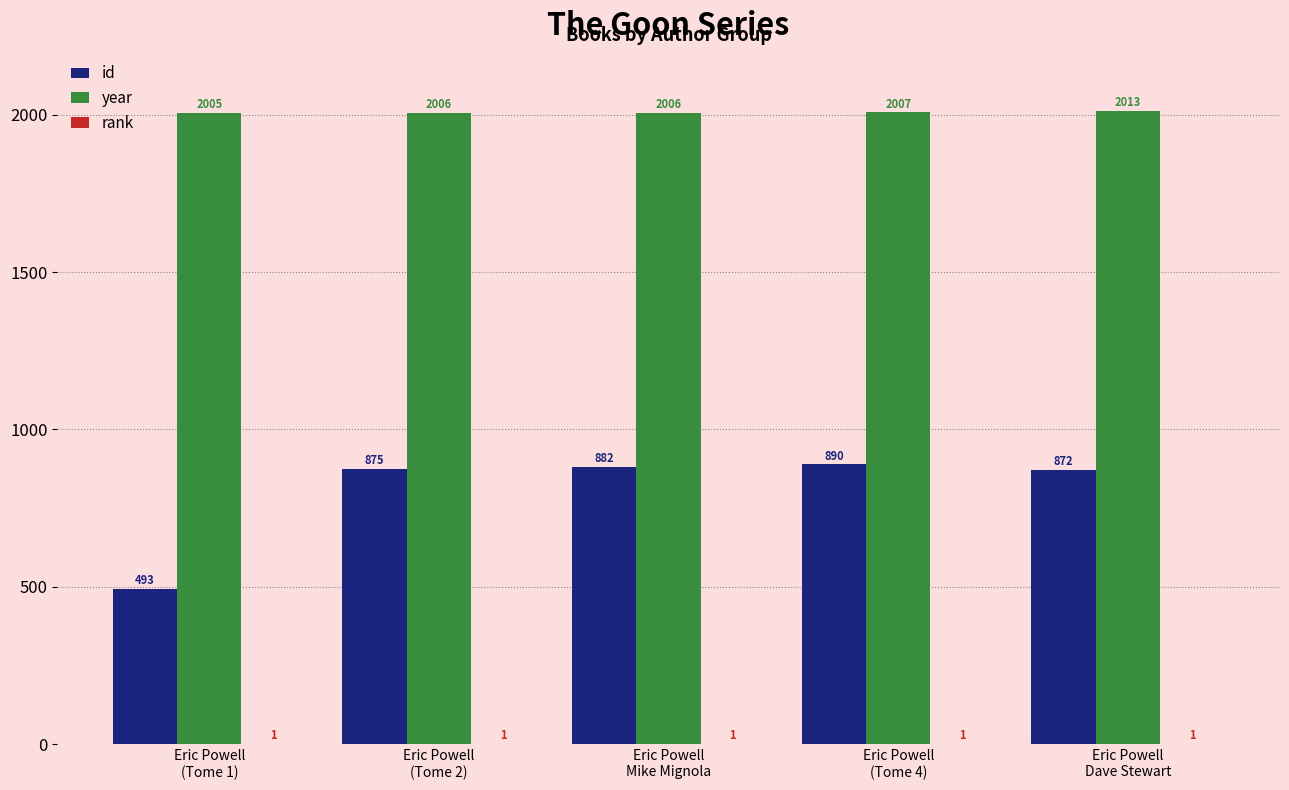

Which series has the largest range (max minus min)?

id